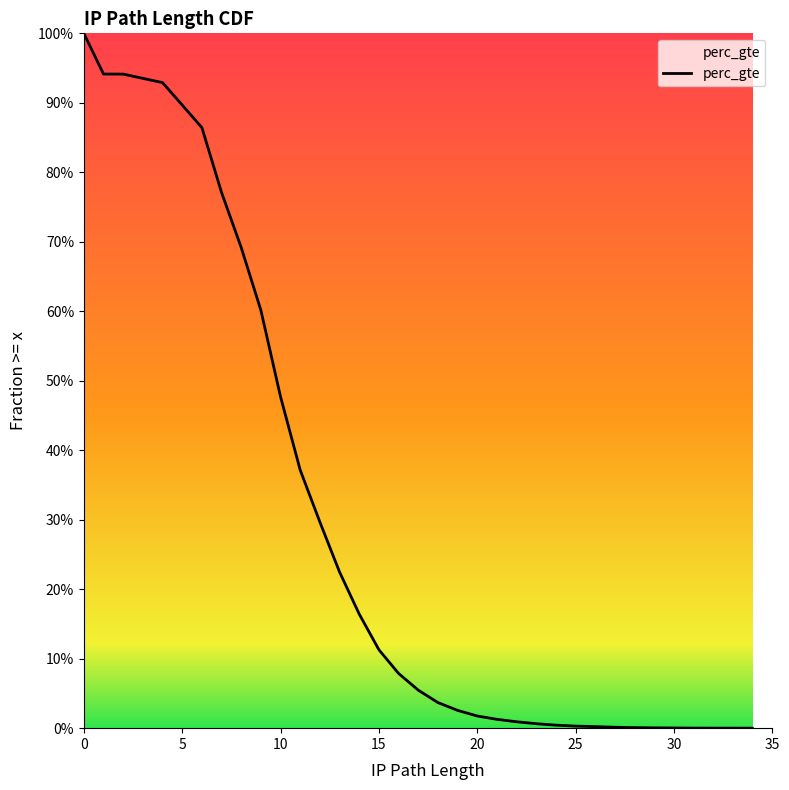

Reading left to right, extract all data points from this chart.

0=1.0	1=0.9	2=0.9	3=0.9	4=0.9	5=0.9	6=0.9	7=0.8	8=0.7	9=0.6	10=0.5	11=0.4	12=0.3	13=0.2	14=0.2	15=0.1	16=0.1	17=0.1	18=0.0	19=0.0	20=0.0	21=0.0	22=0.0	23=0.0	24=0.0	25=0.0	26=0.0	27=0.0	28=0.0	29=0.0	30=0.0	31=0.0	32=0.0	33=0.0	34=0.0	34=0.0